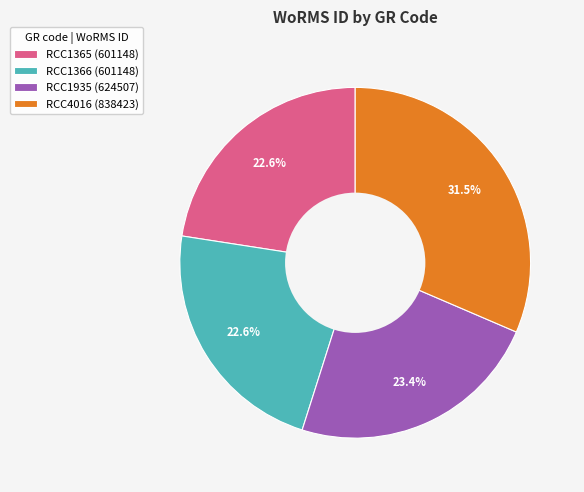

How much of the chart is everything except RCC1365?

77.4%